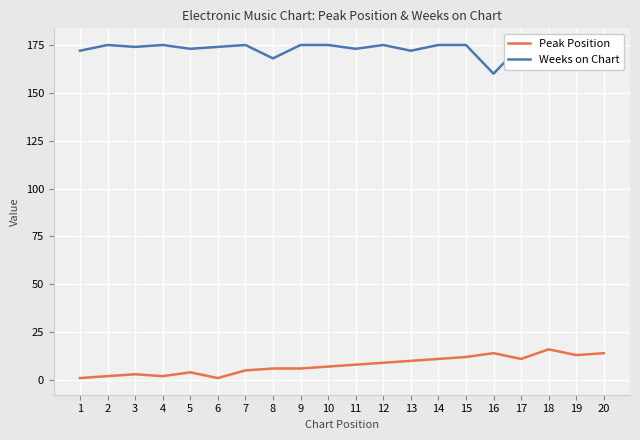

At which label does Peak Position reach its peak?

18